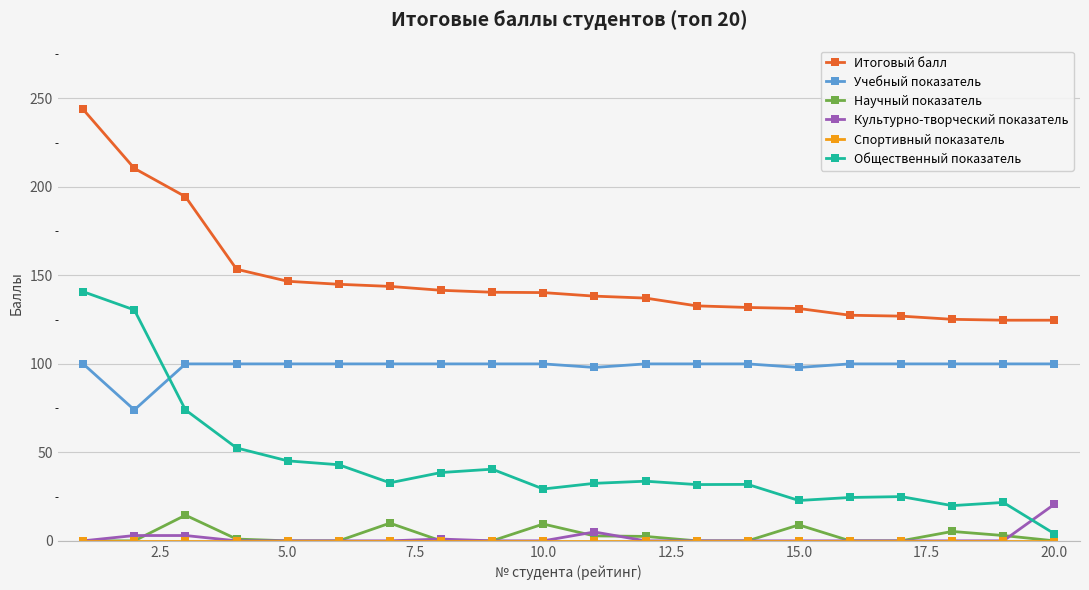

How many data points does each series have?

20